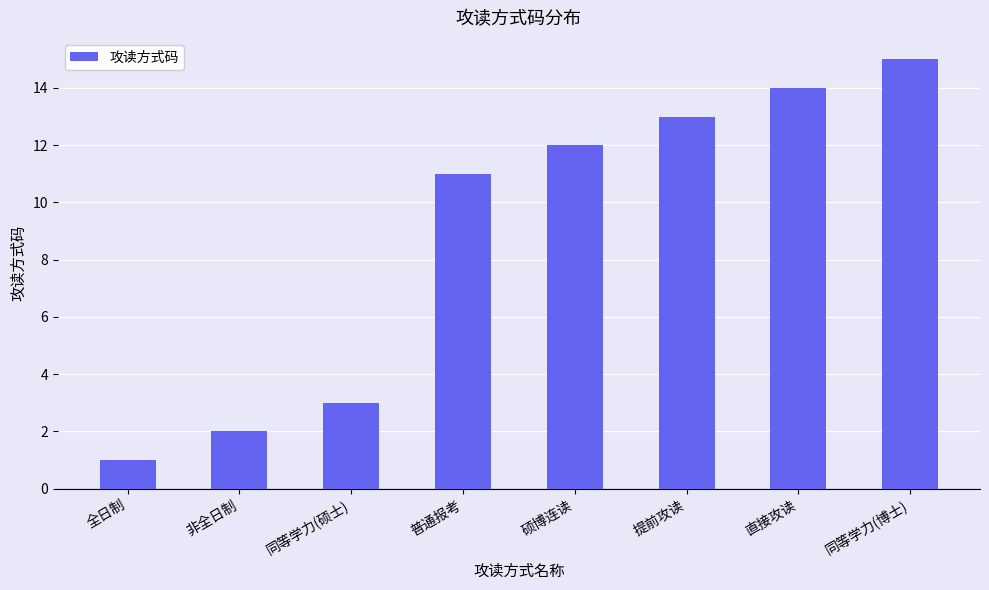

What is the maximum value shown in the chart?

15